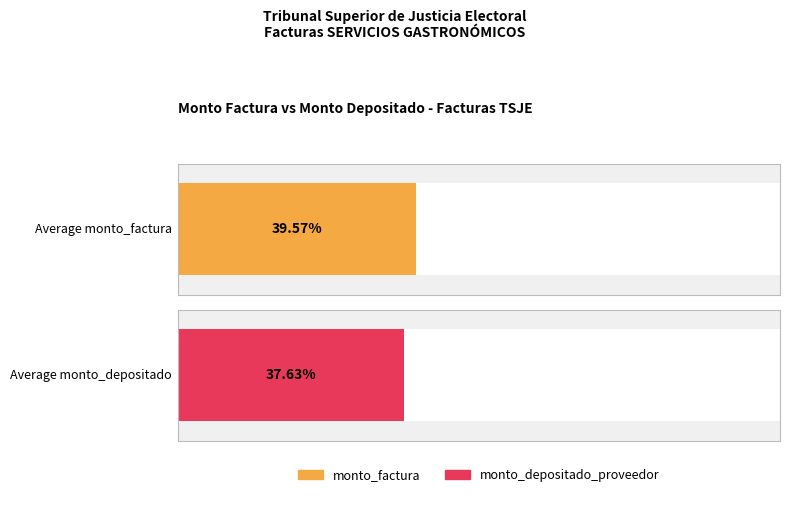

List the series in order of their peak value, lowest first.

monto_depositado_proveedor, monto_factura